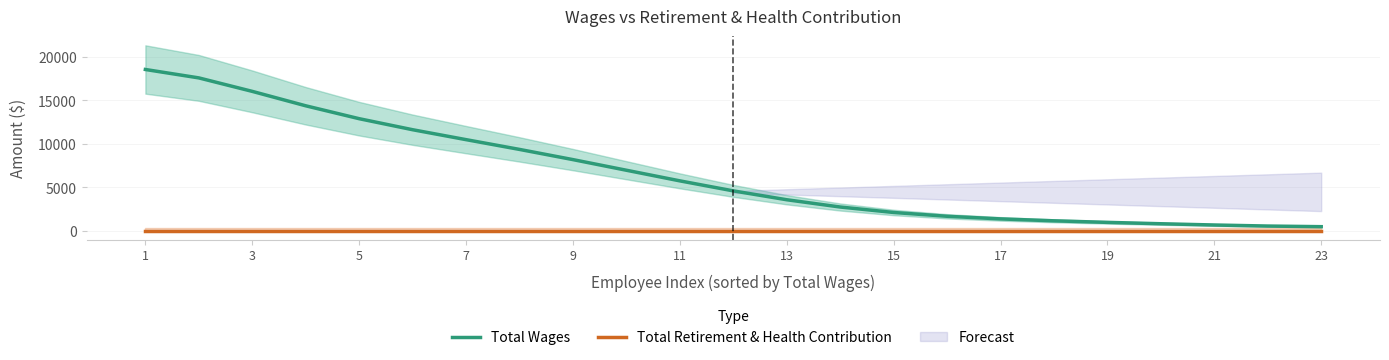

Where is Total Retirement & Health Contribution nearest to the value 0?

1